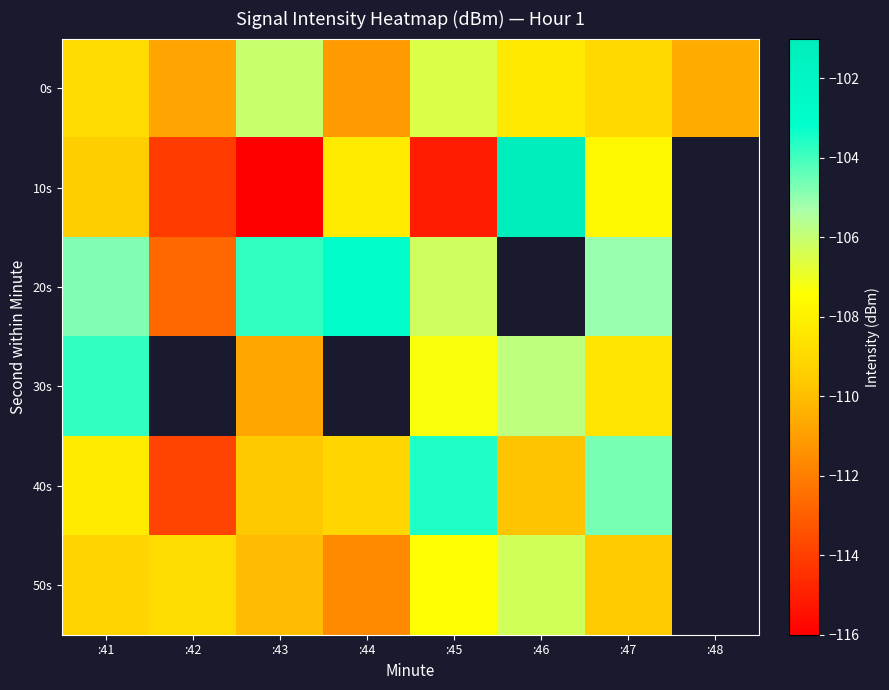

List the labels in order of 20s value, smallest first.

:42, :45, :47, :41, :43, :44, :46, :48